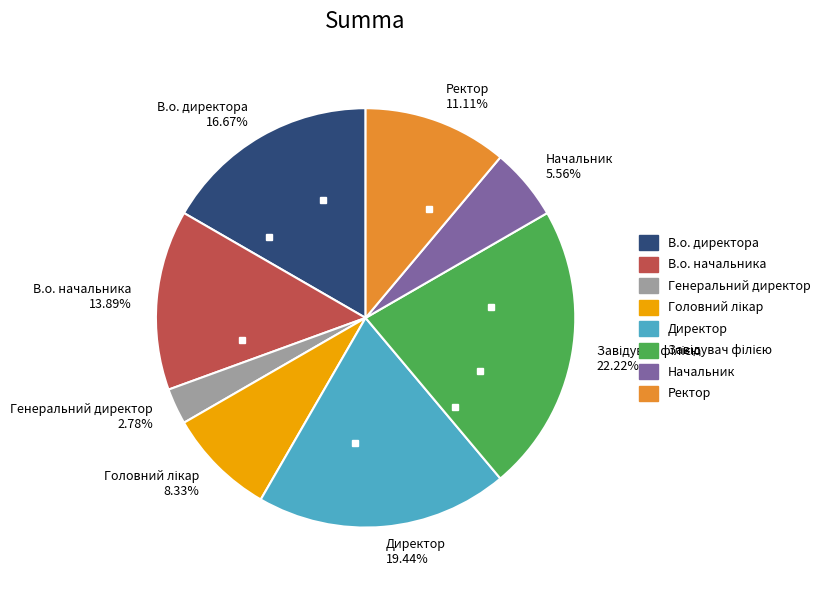

Between Ректор 11.11% and Начальник 5.56%, which is larger?

Ректор 11.11%